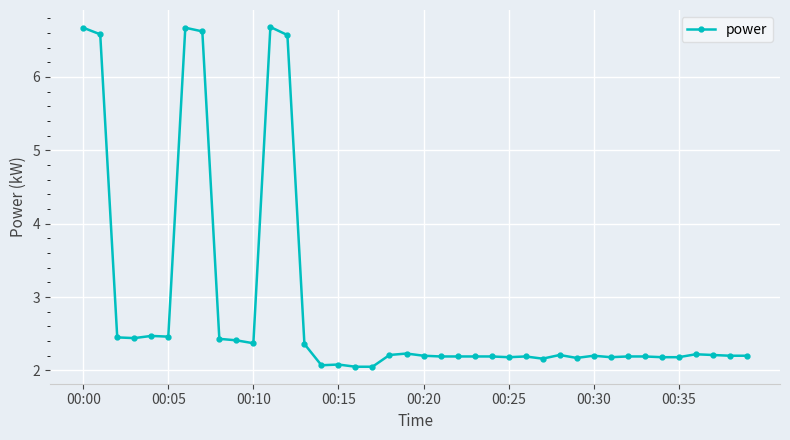

What is the value of the 40th point from the left?

2.2